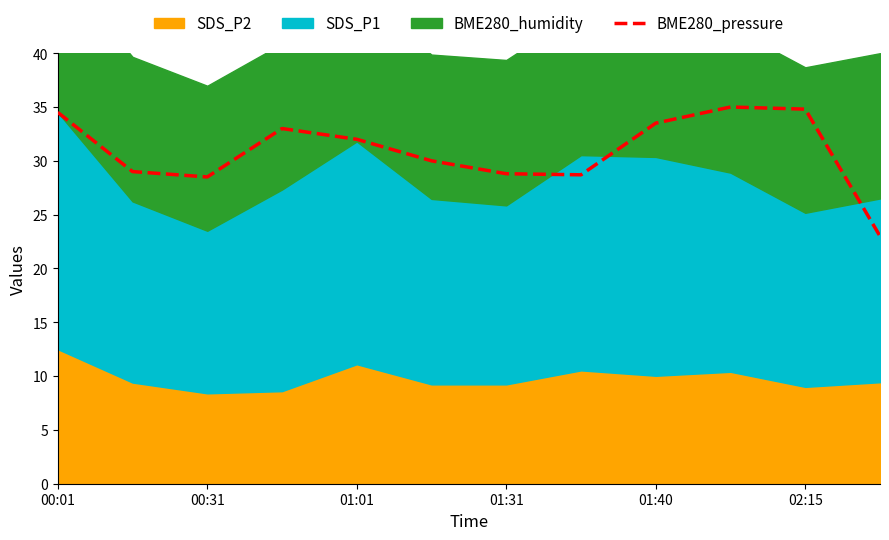

At which label is the value closest to 29?

00:31